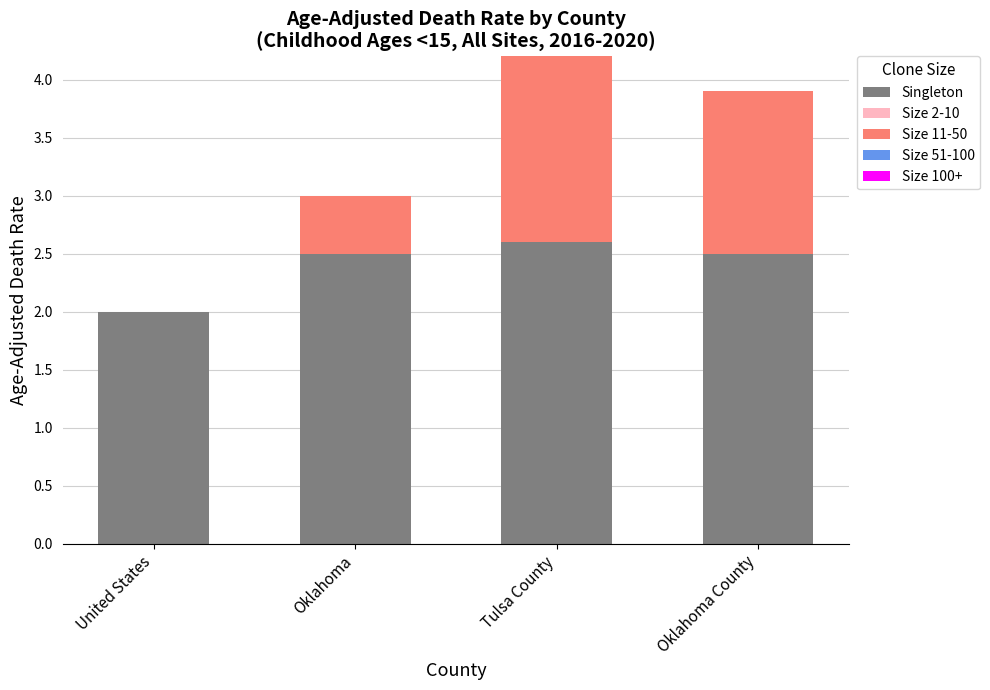

The value of Singleton at Oklahoma County is 4.3. True or false?

False